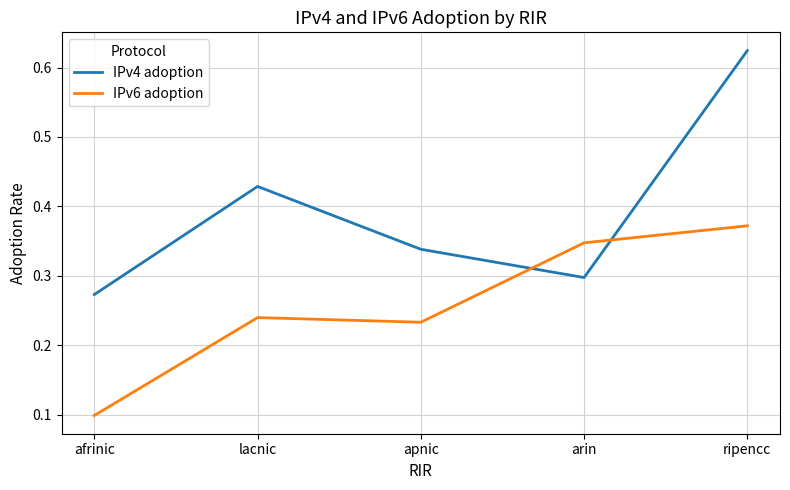

How many interior local valleys does the IPv6 adoption series have?

1